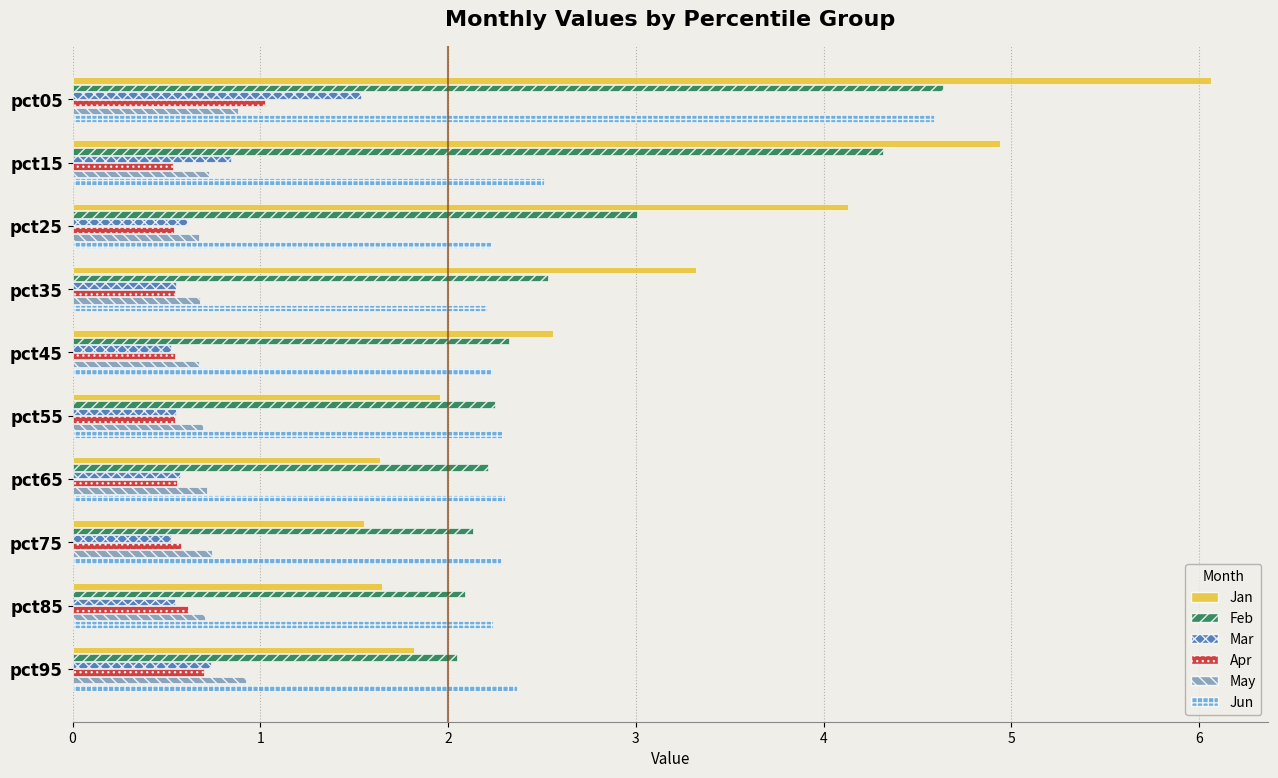

At how many categories does at least one series exceed 1?

10